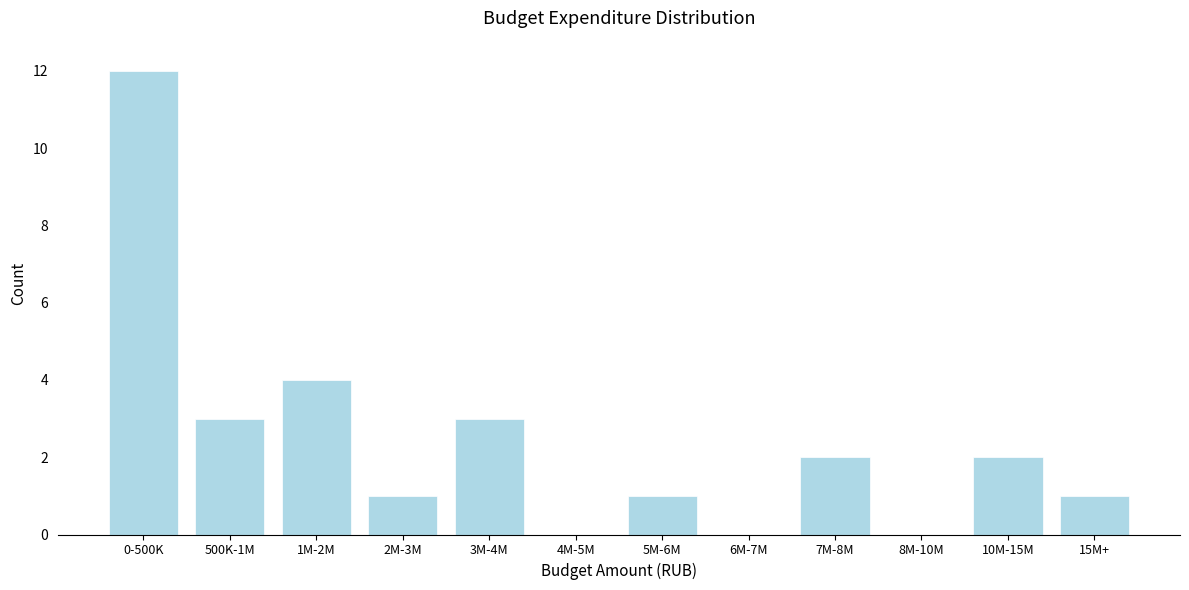

Reading right to left, transcribe all the data shown in this chart.

15M+=1	10M-15M=2	8M-10M=0	7M-8M=2	6M-7M=0	5M-6M=1	4M-5M=0	3M-4M=3	2M-3M=1	1M-2M=4	500K-1M=3	0-500K=12